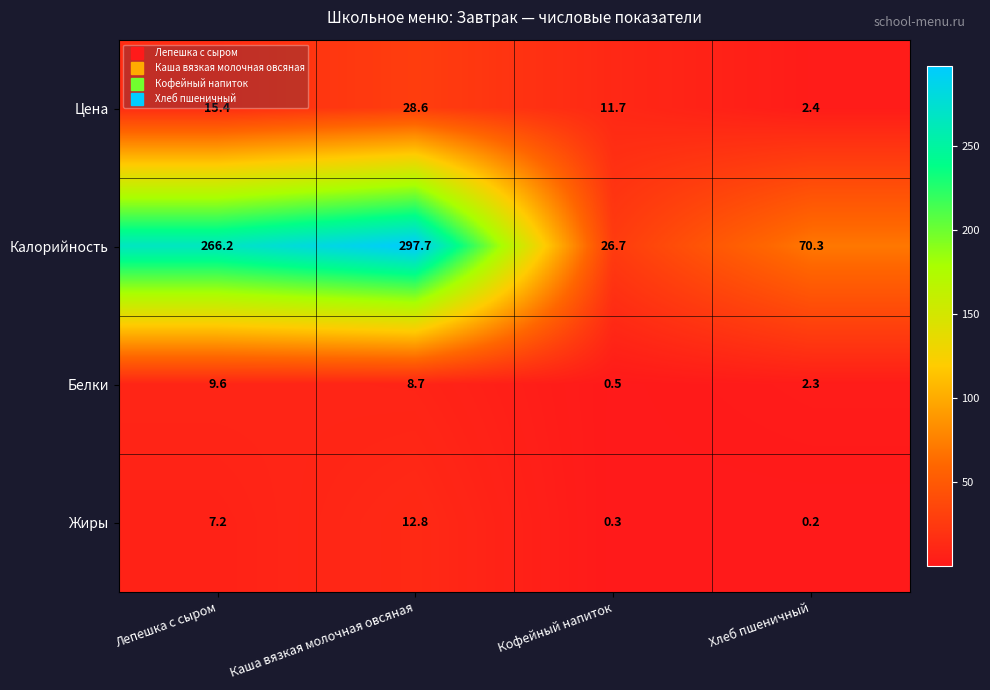

Count the number of data series in this chart.

4